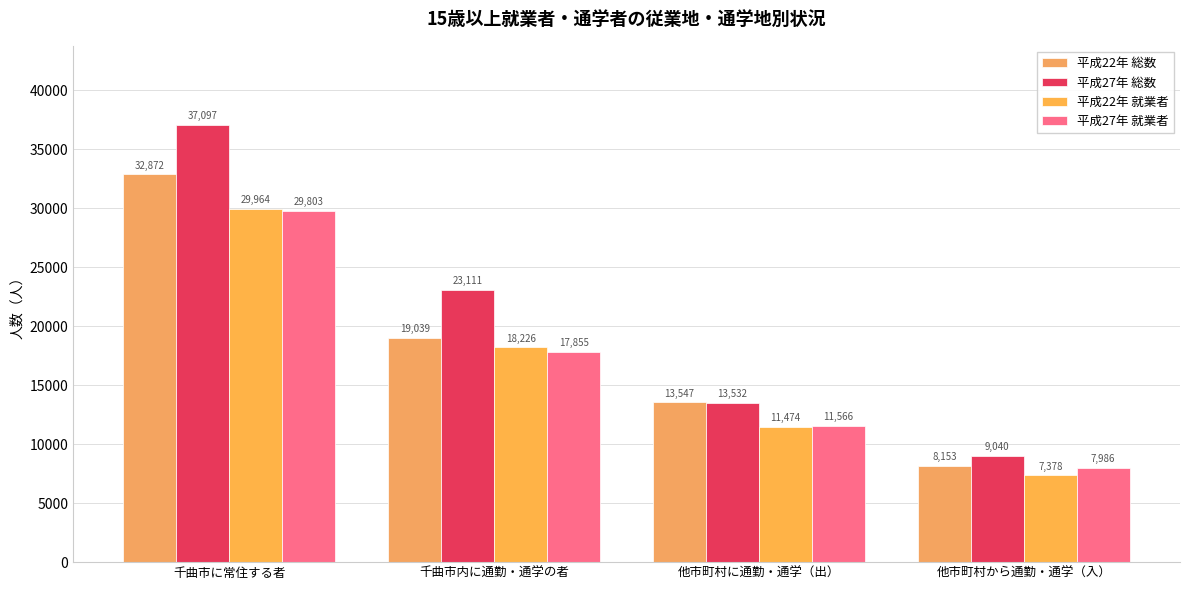

Reading left to right, transcribe all the data shown in this chart.

平成22年 総数: 32872	19039	13547	8153
平成27年 総数: 37097	23111	13532	9040
平成22年 就業者: 29964	18226	11474	7378
平成27年 就業者: 29803	17855	11566	7986